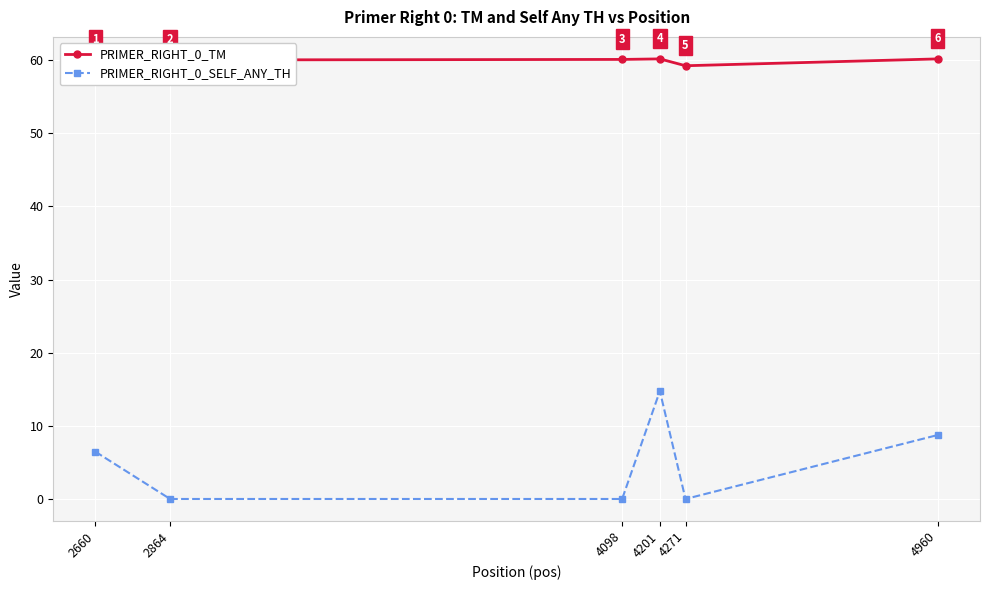

Where is PRIMER_RIGHT_0_TM nearest to the value 59?

4271